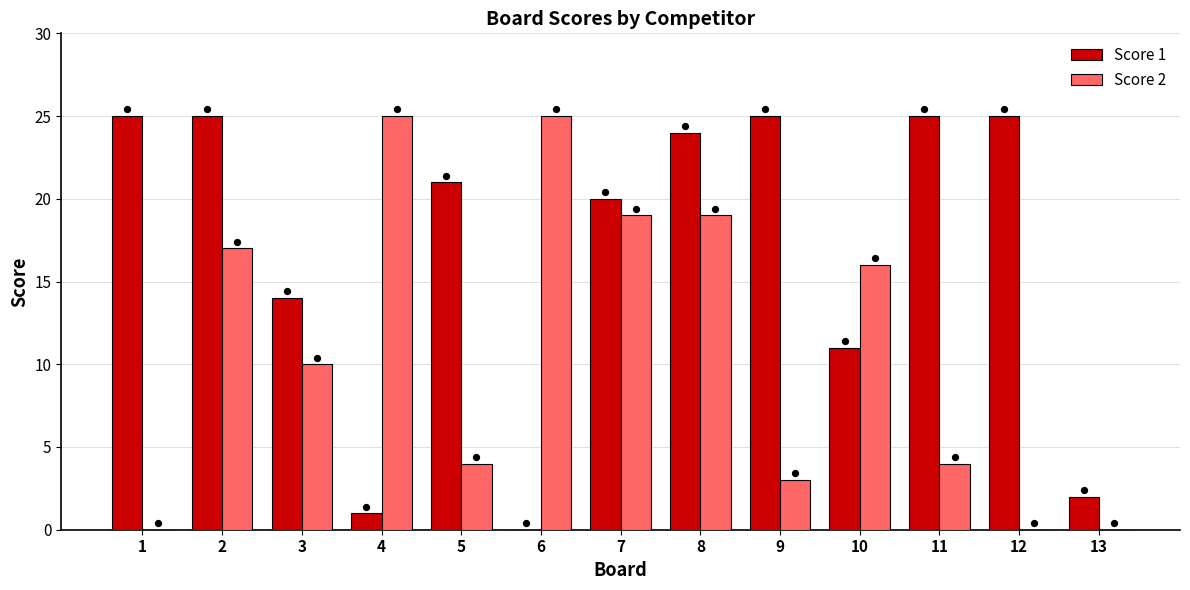

What is the total value across all series at 3?

24